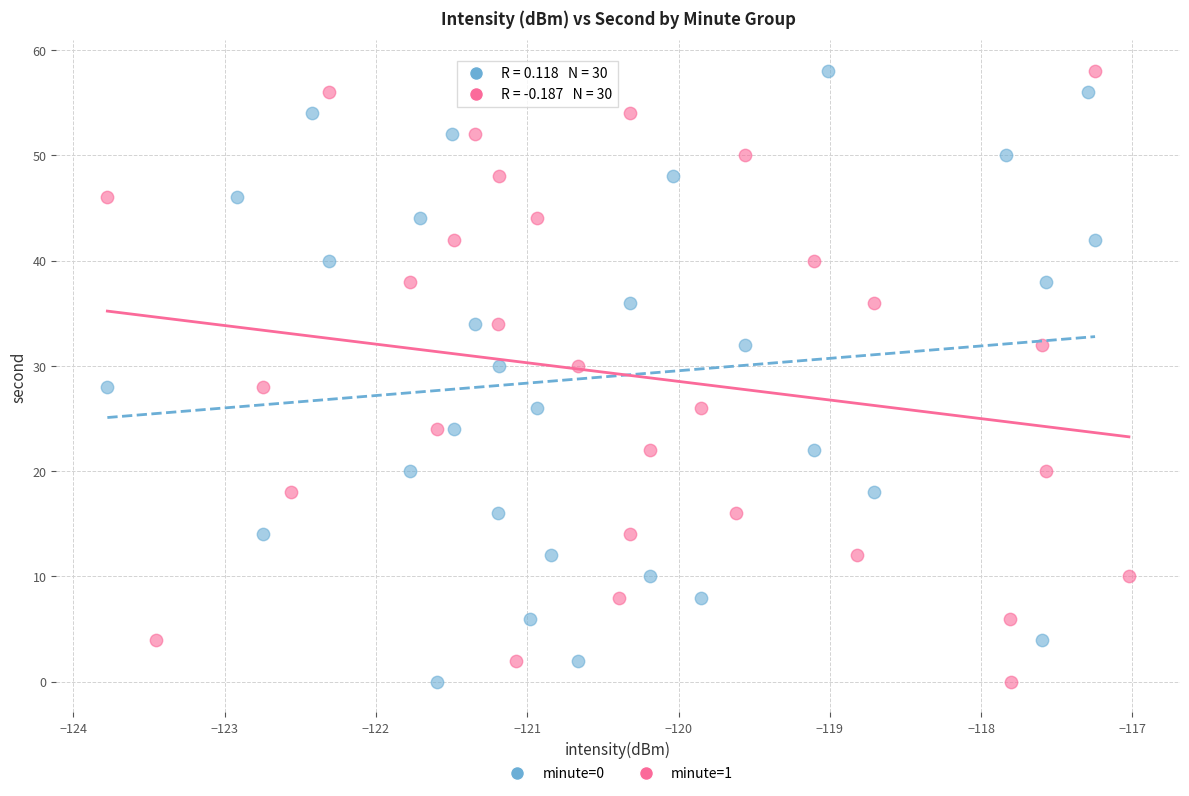

What are all the series names shown in the legend?

minute=0, minute=1